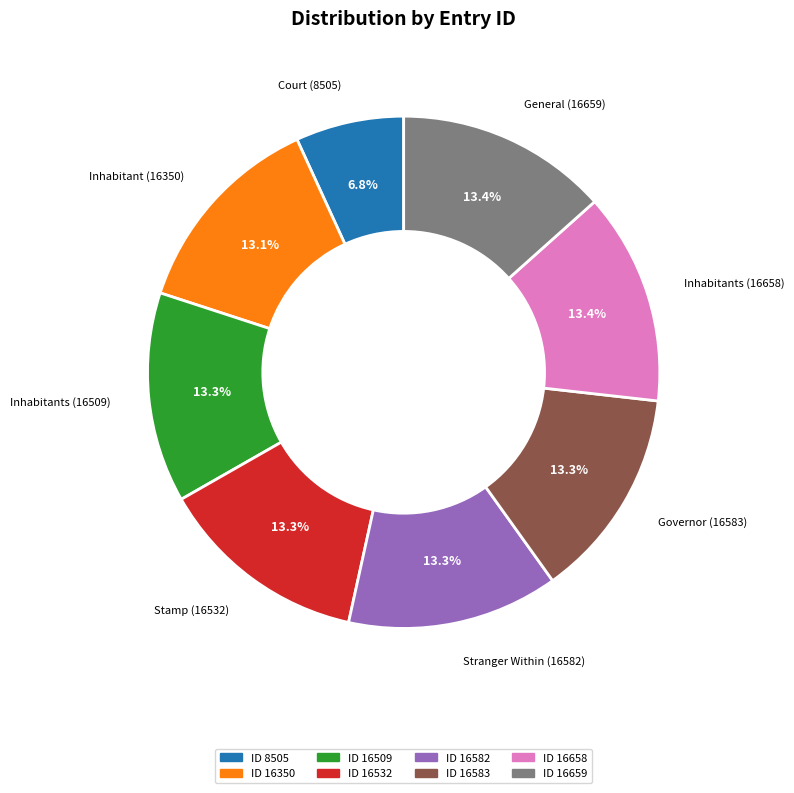

Is there a majority slice in this chart?

No